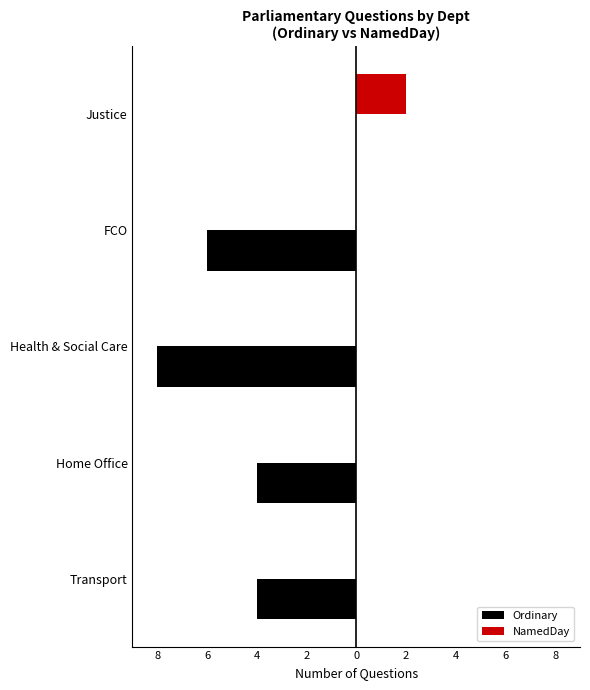

True or false: Ordinary has a value of 0 at Justice.

True